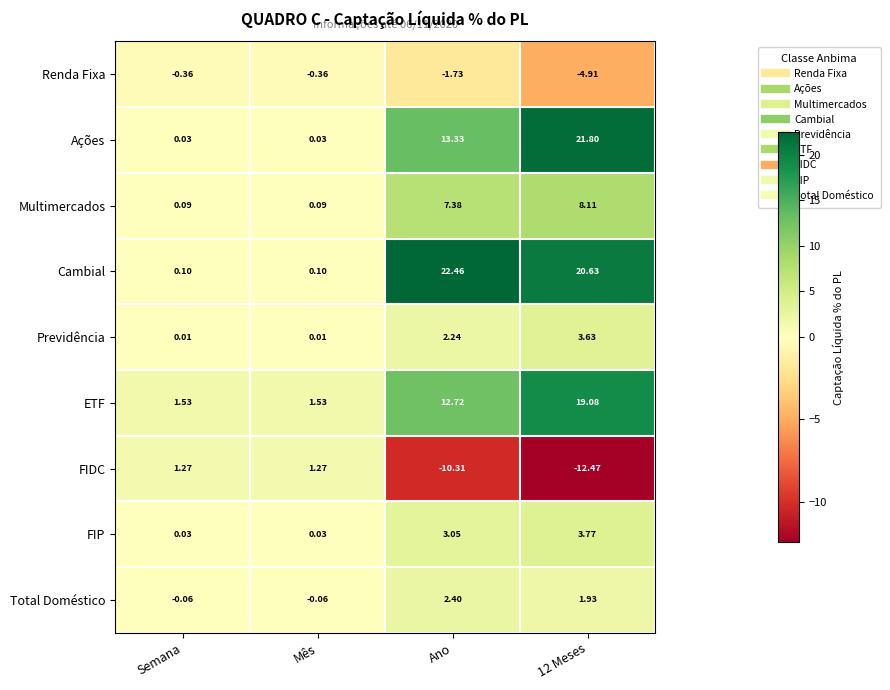

At which label does FIDC first exceed 1?

Semana